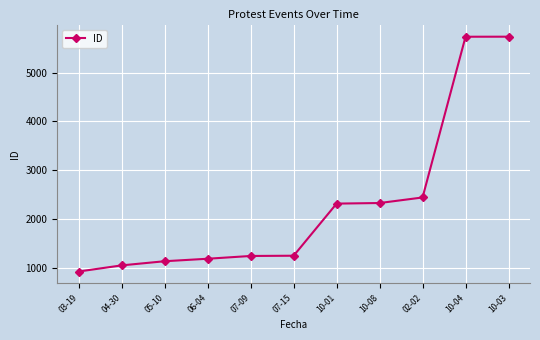

Approximately how many times larger is the value at 03-19 compared to 07-09?

0.7